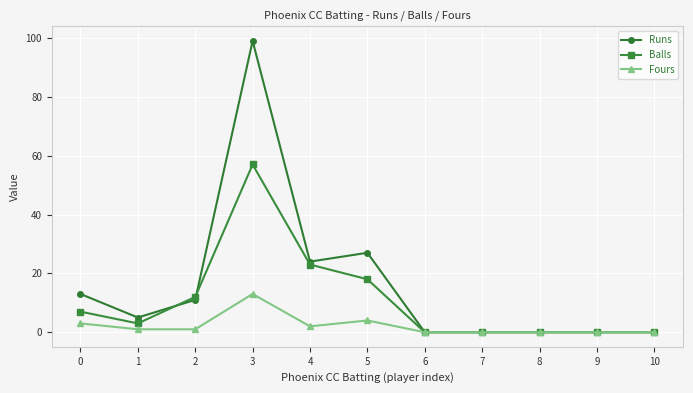

List the series in order of their peak value, lowest first.

Fours, Balls, Runs